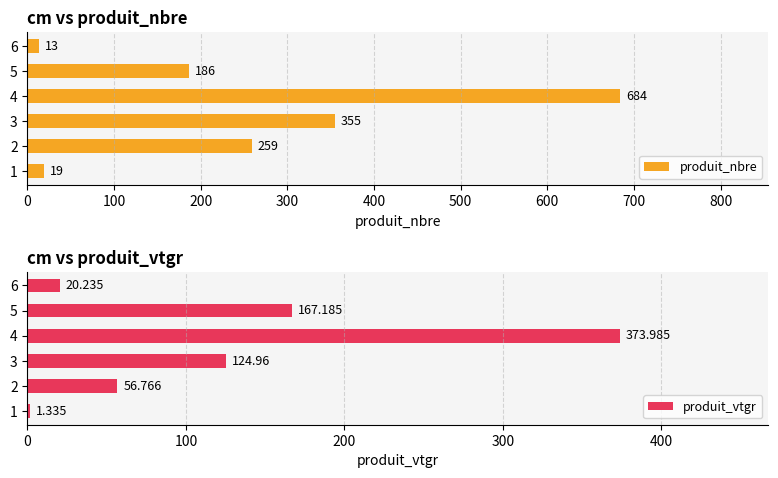

What are all the series names shown in the legend?

produit_nbre, produit_vtgr